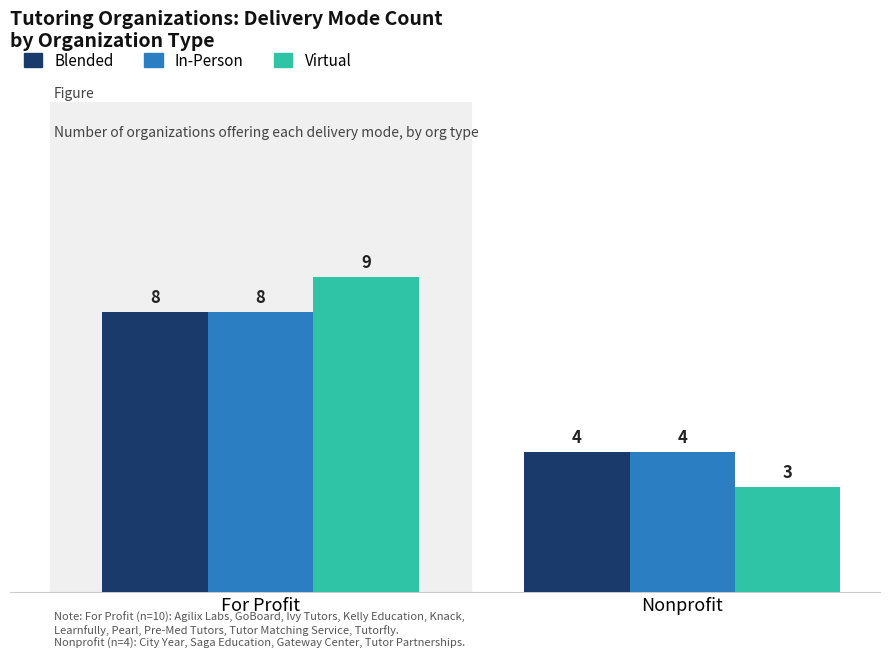

What is the total value across all series at Nonprofit?

11